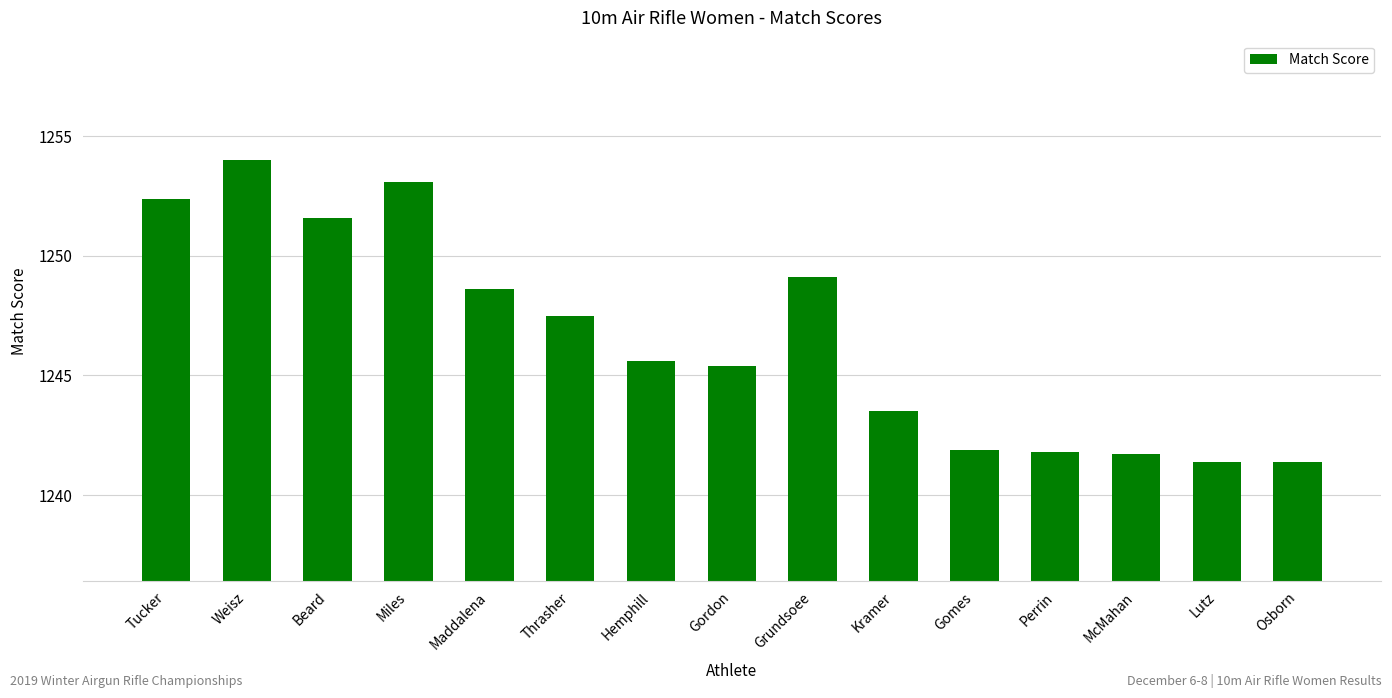

What is the sum of the values at Miles and McMahan?

2494.8